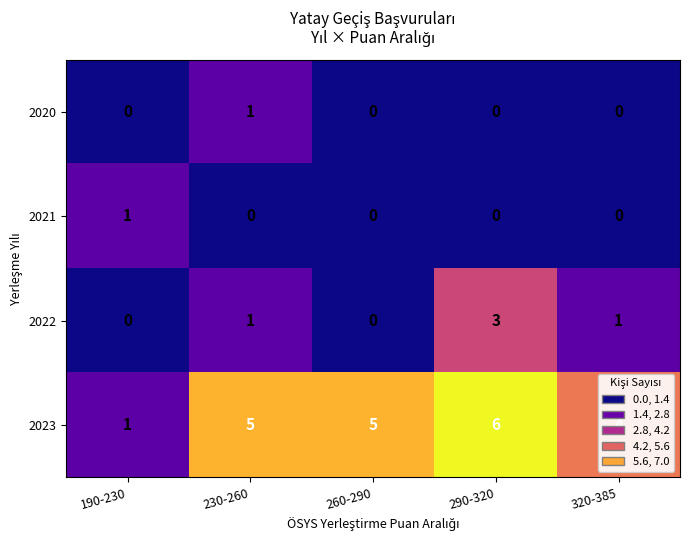

True or false: 2020 has a value of -1 at 190-230.

False